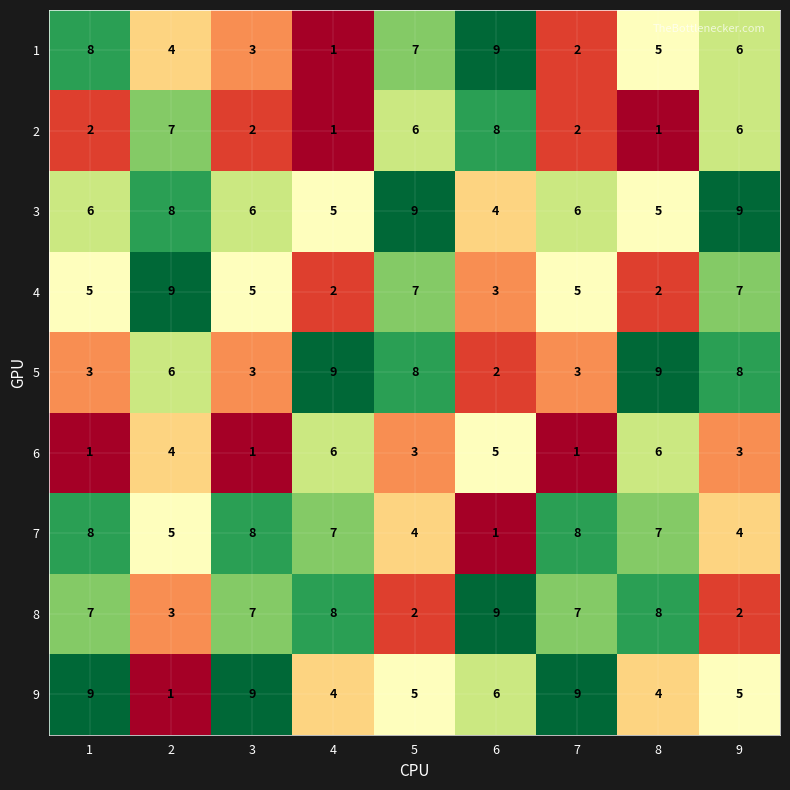

At how many categories does at least one series exceed 2?

9